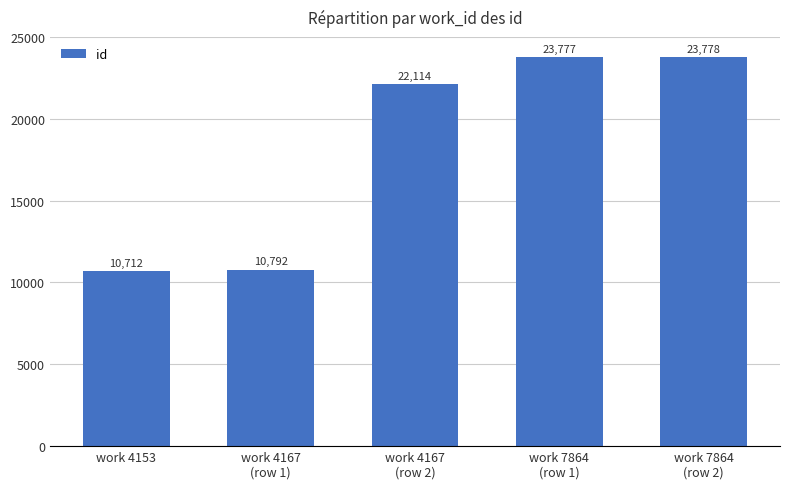

Which has a higher value, work 4153 or work 7864
(row 2)?

work 7864
(row 2)